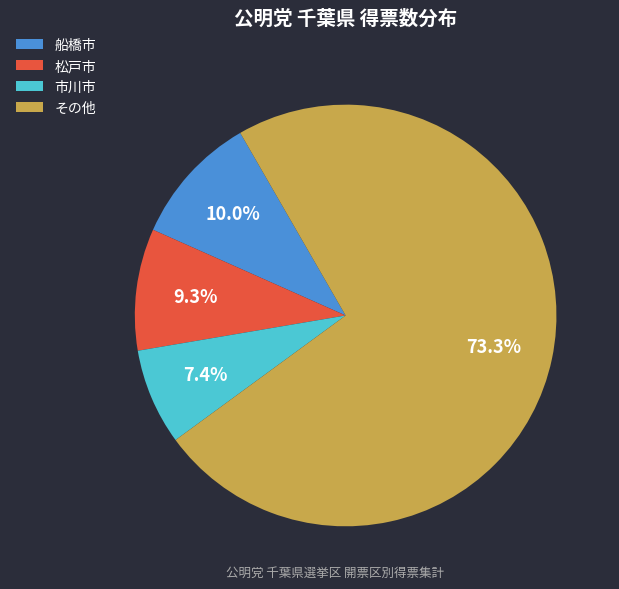

What is the ratio of the value at 市川市 to the value at 船橋市?

0.7